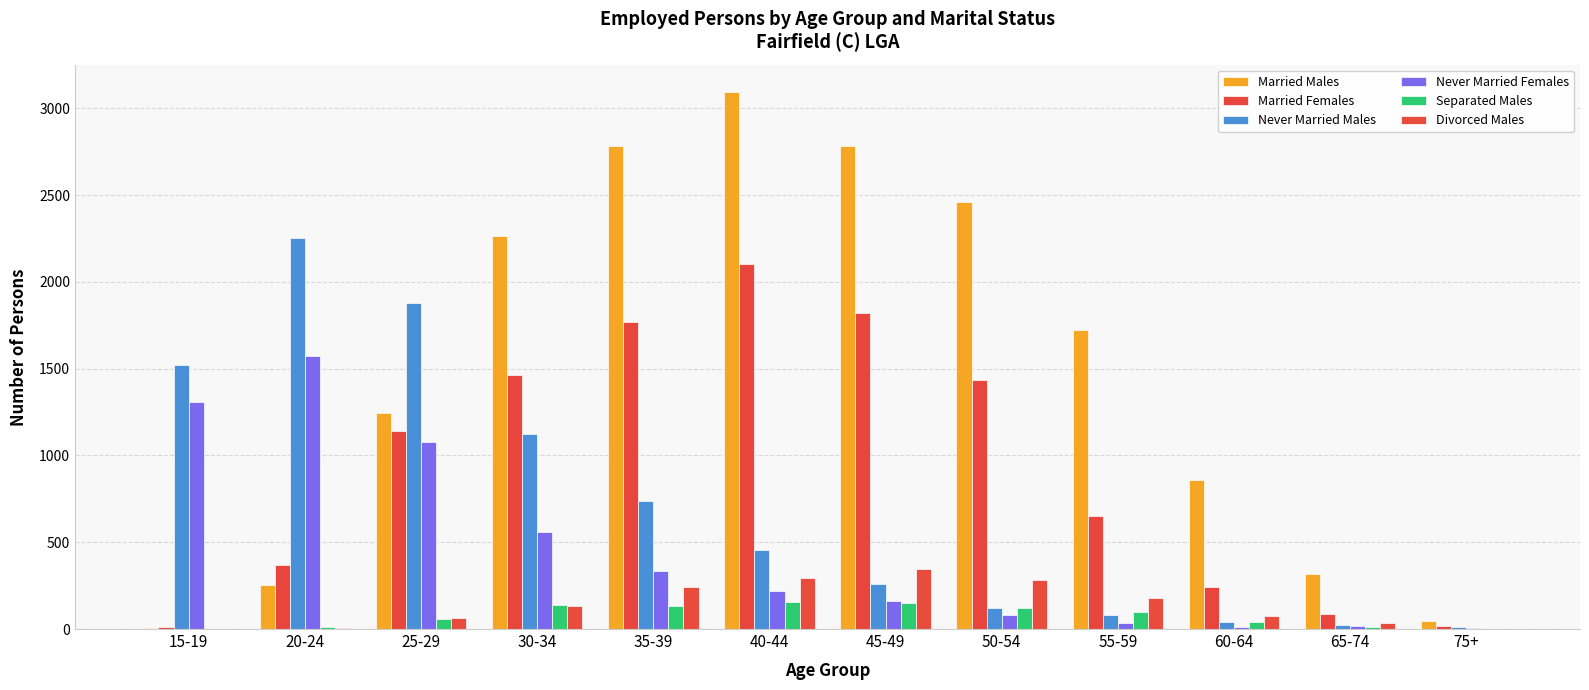

Are the bars horizontal?

No